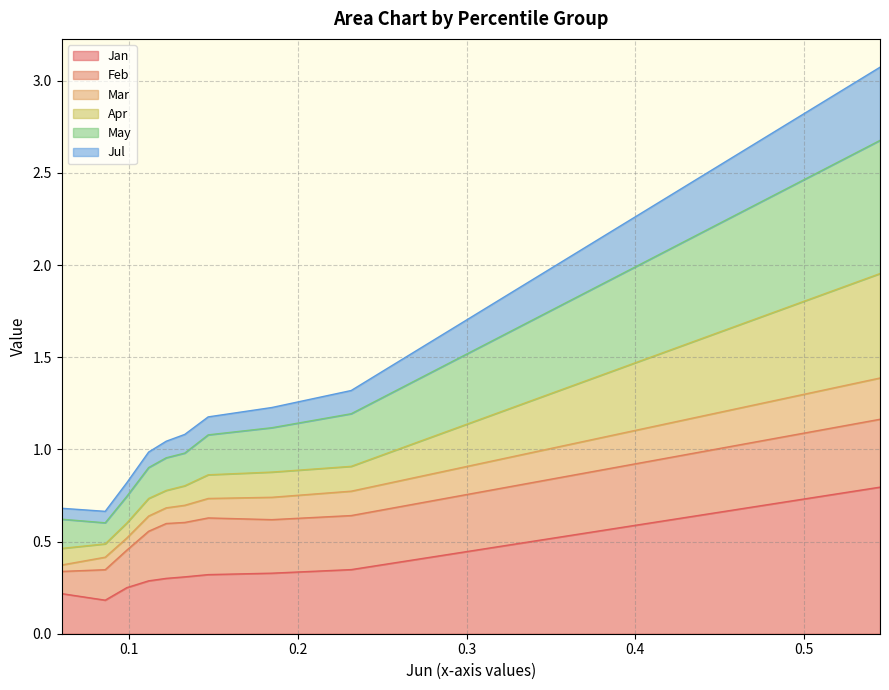

In Apr, how many points are lower than both neighbors (excluding endpoints)?

1